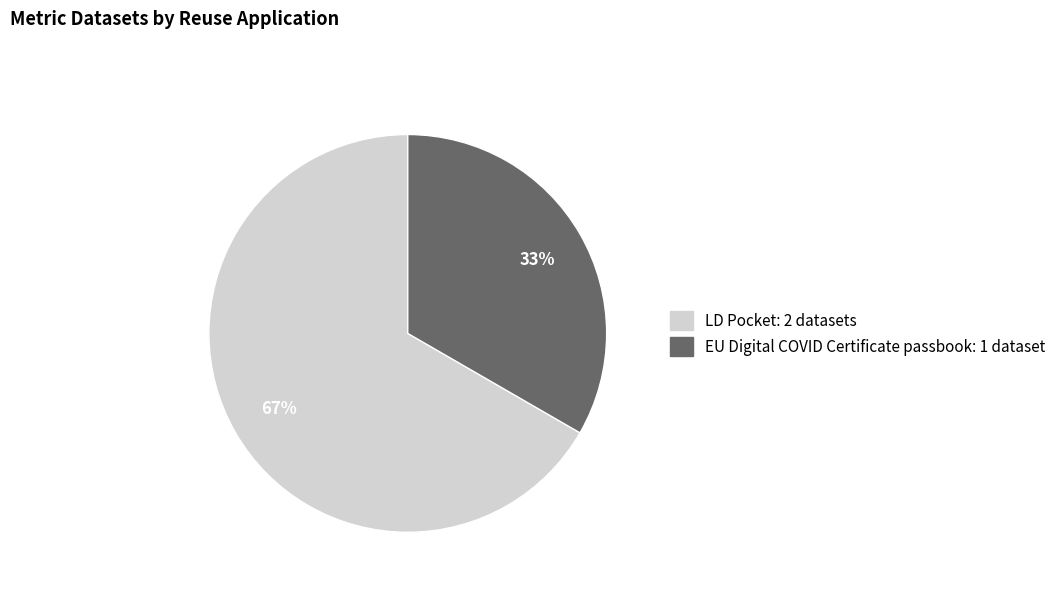

The LD Pocket slice represents 67% of the pie. True or false?

True